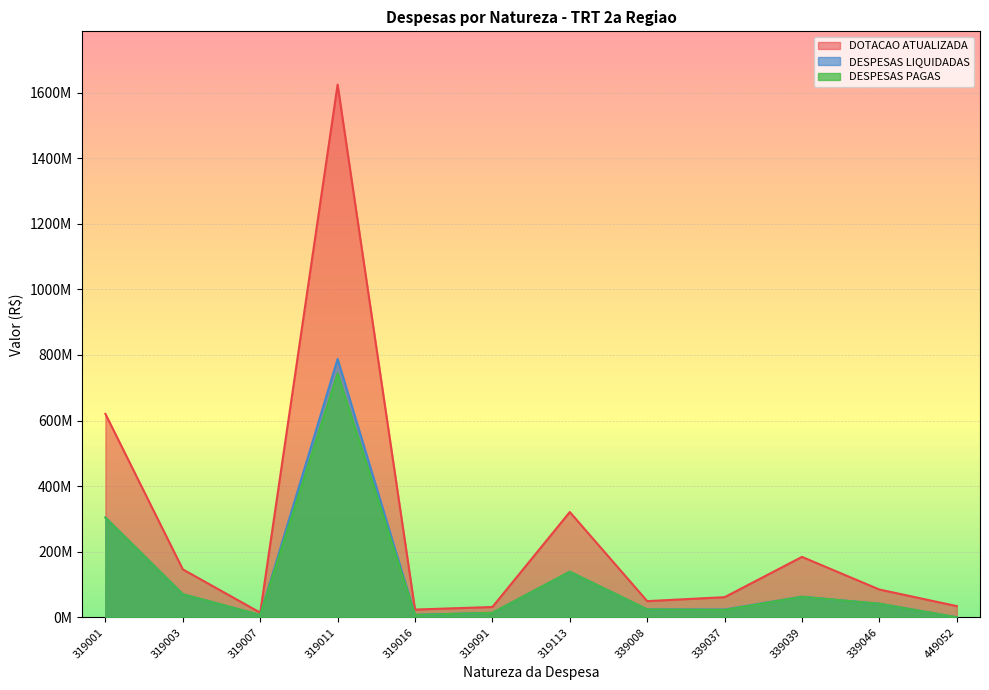

The DESPESAS PAGAS series shows 15151708.8 at 339046. True or false?

False